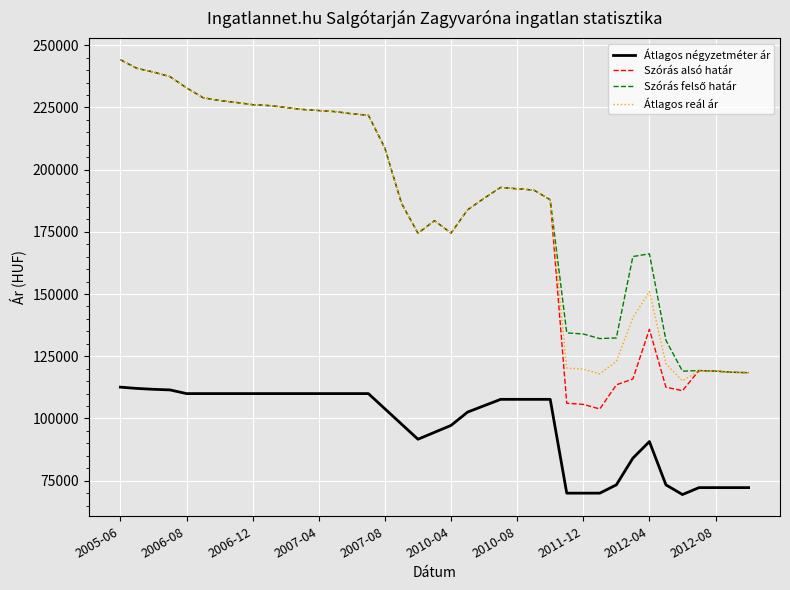

What is the greatest value displayed?

244154